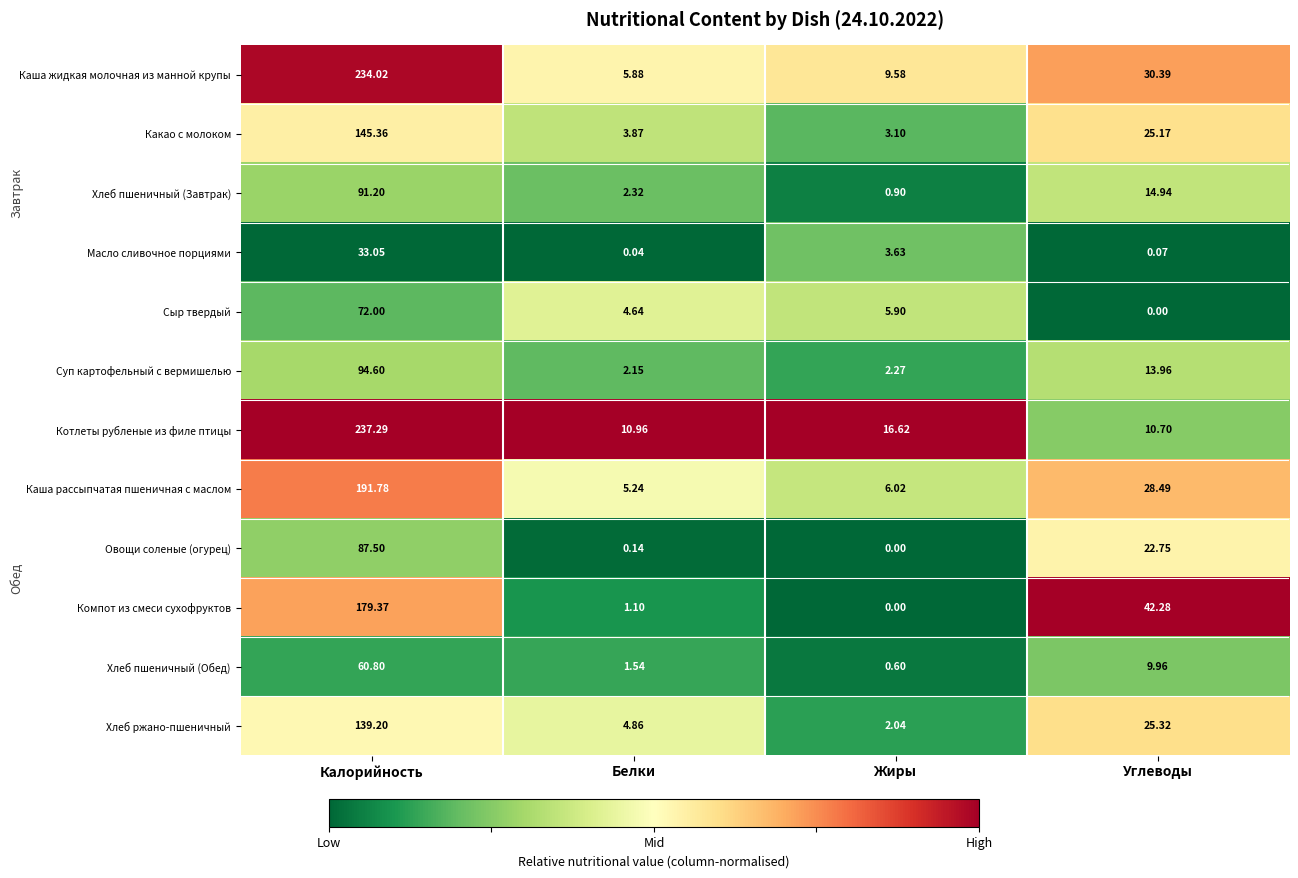

What is the total value across all series at Углеводы?

224.0